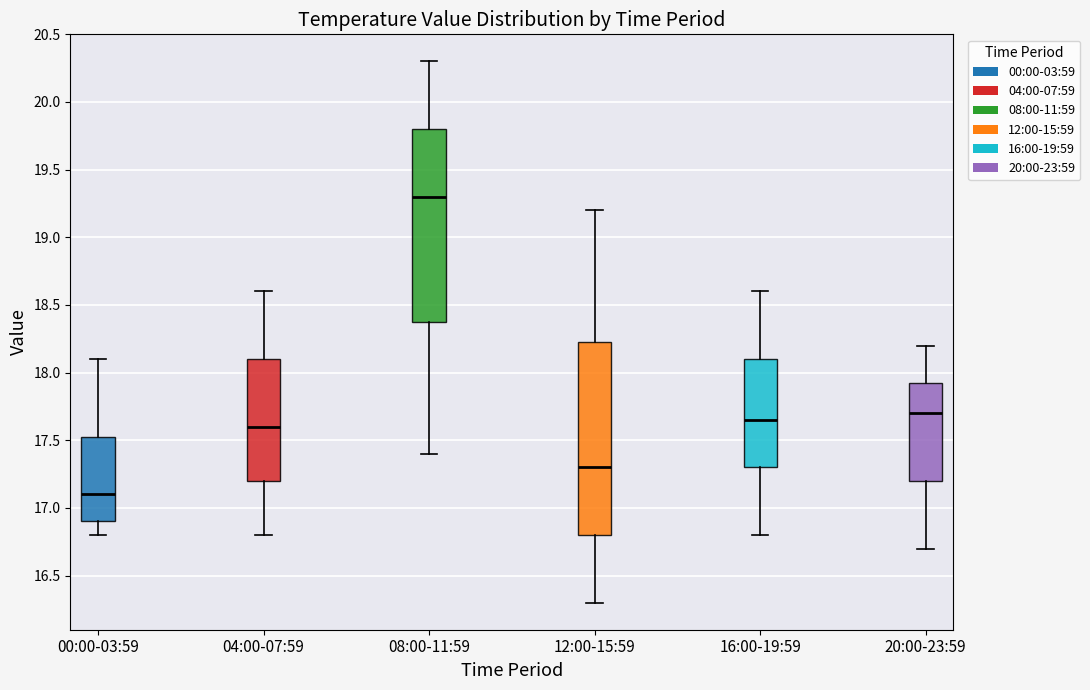

Where does the median line of the box for 08:00-11:59 sit on the y-axis? The values are not printed on the chart, so give them approximately, as read against the axis.

19.30